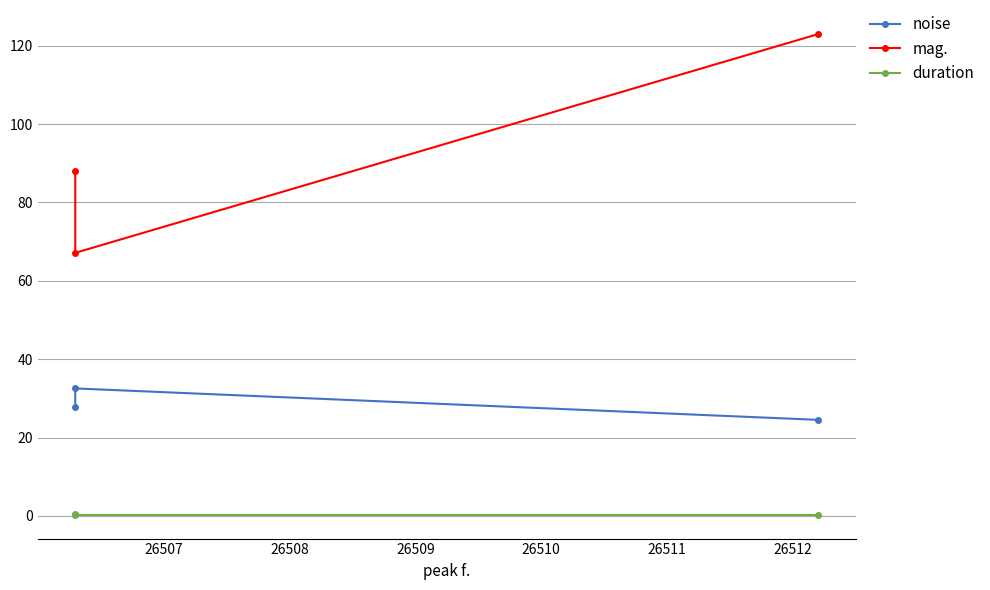

List the series in order of their peak value, lowest first.

duration, noise, mag.